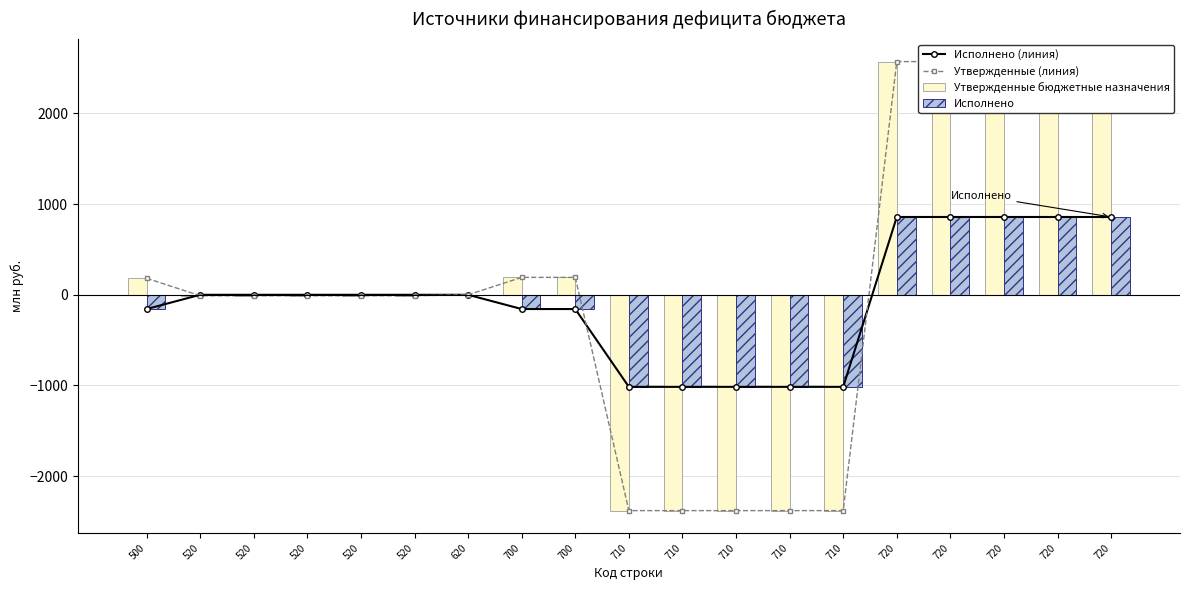

True or false: Исполнено has a value of 0.0 at 520.

True